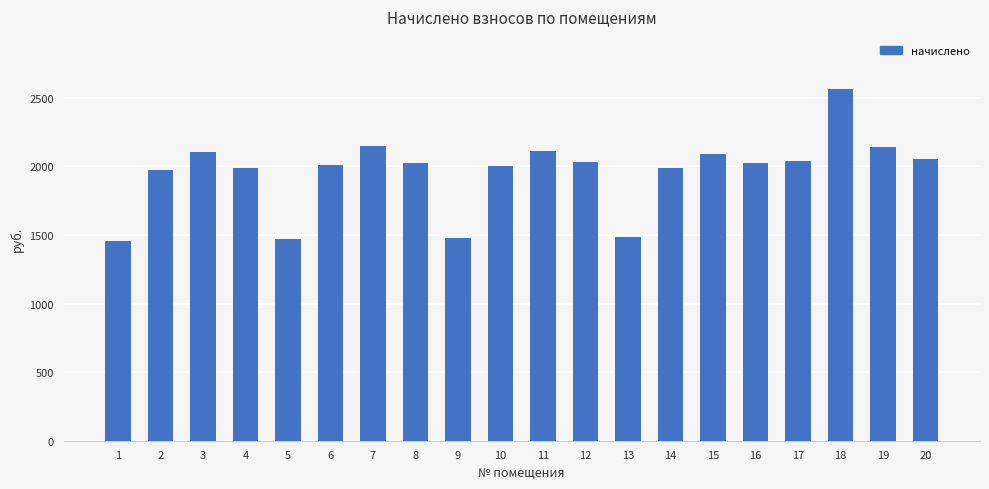

The value at 5 is 1469.2. True or false?

True